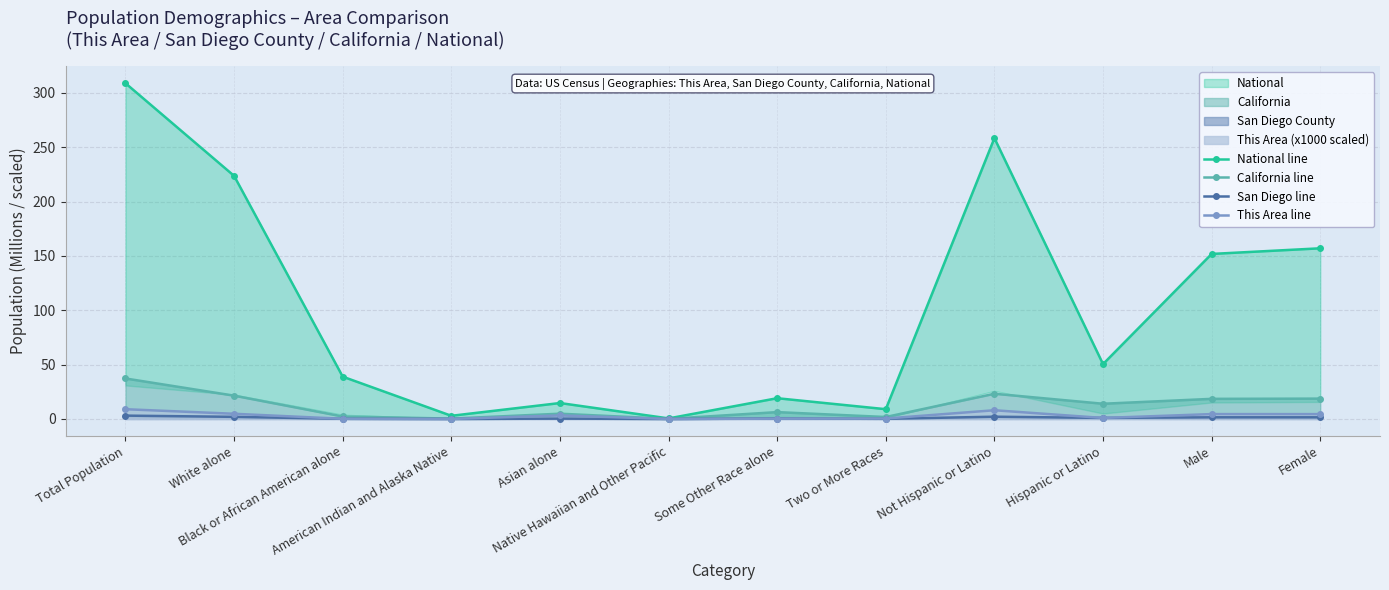

Which has a higher value, Female or Male?

Female